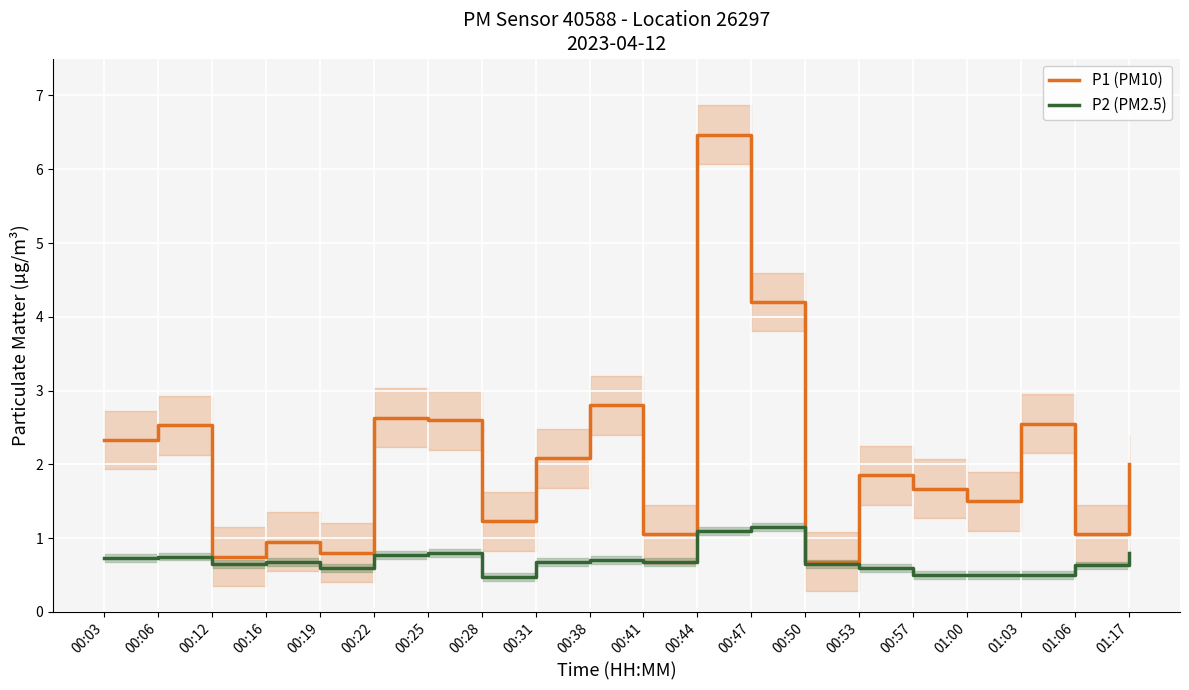

Which series has the largest range (max minus min)?

P1 (PM10)